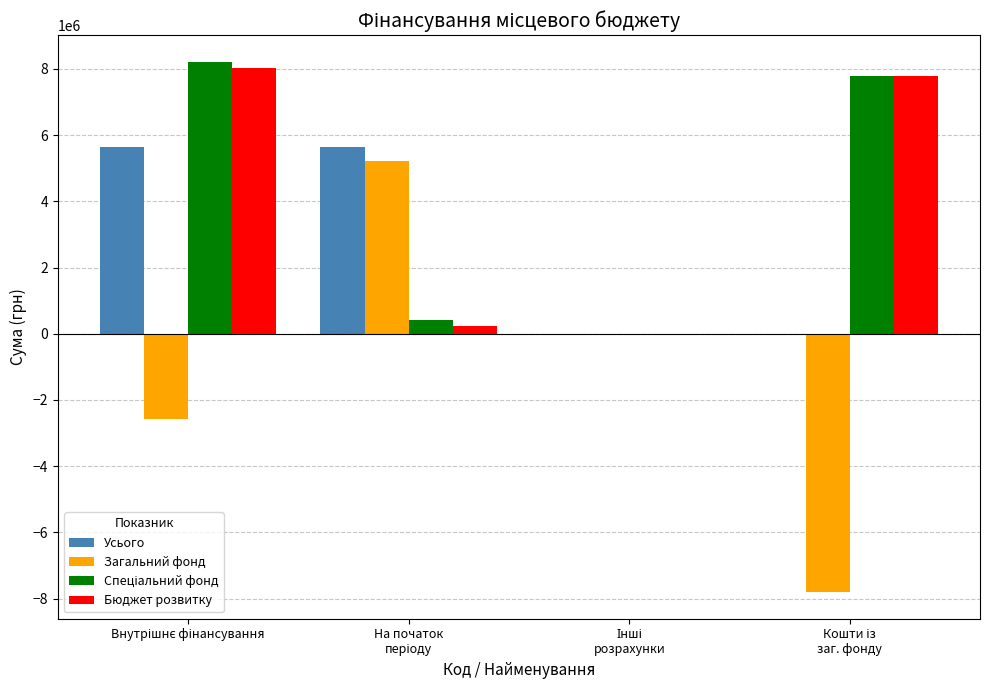

How many groups of bars are there?

4